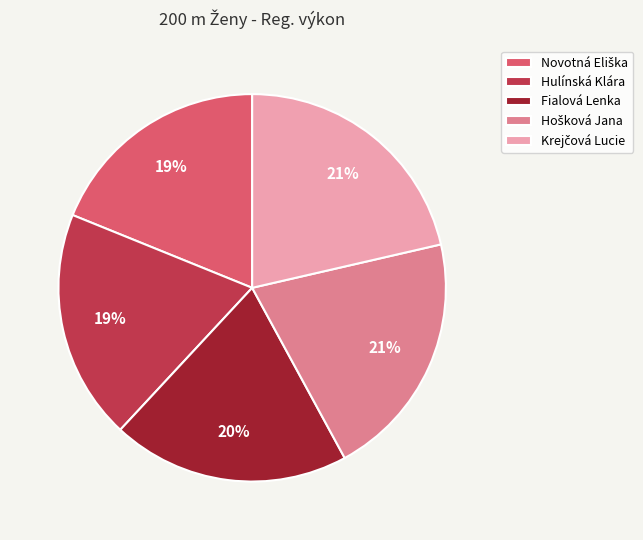

Does Fialová Lenka account for over 50% of the chart?

No